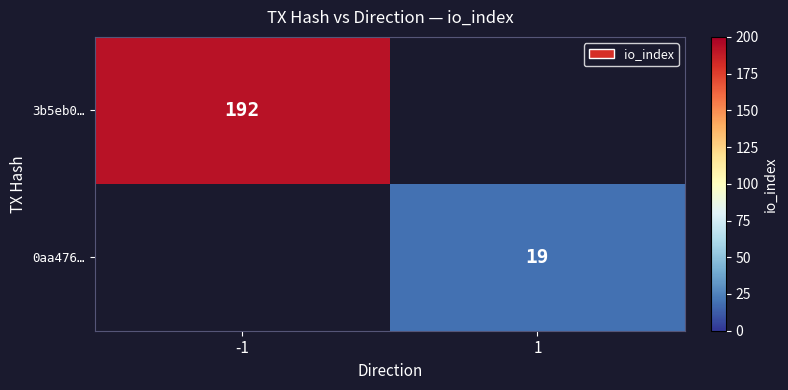

At which category is the sum across all series the highest?

-1